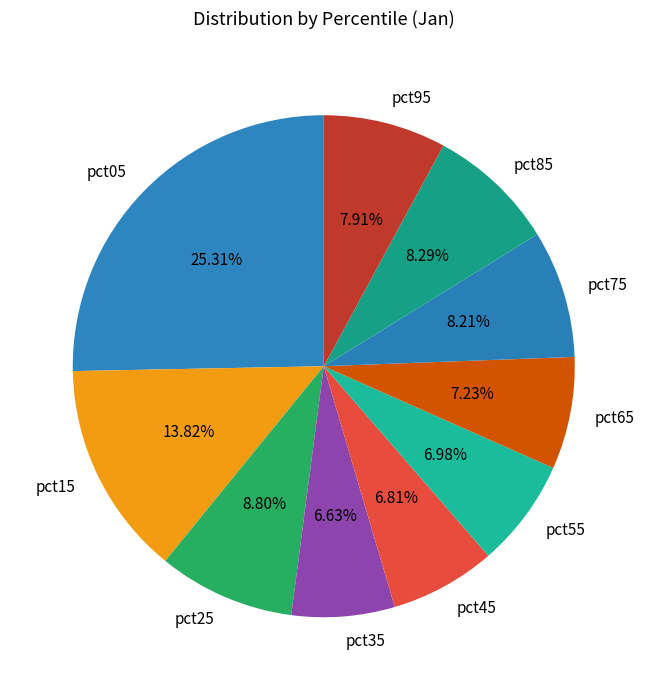

What percentage is the pct95 slice, to the nearest percent?

8%